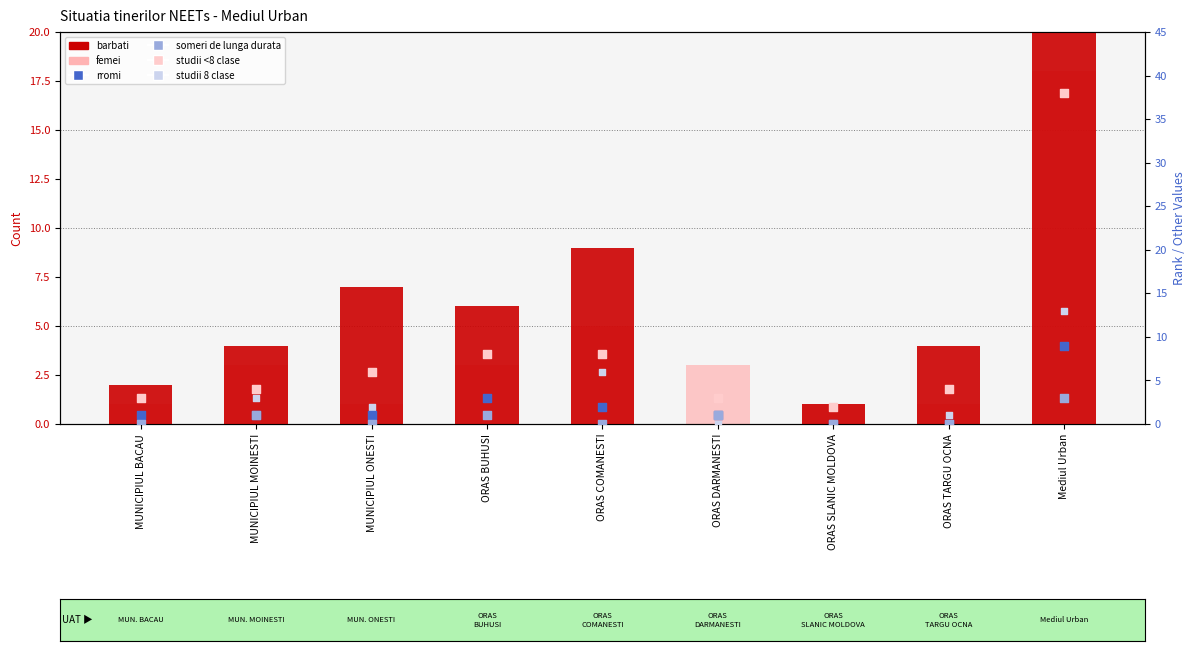

What are all the series names shown in the legend?

barbati, femei, rromi, someri de lunga durata, studii <8 clase, studii 8 clase